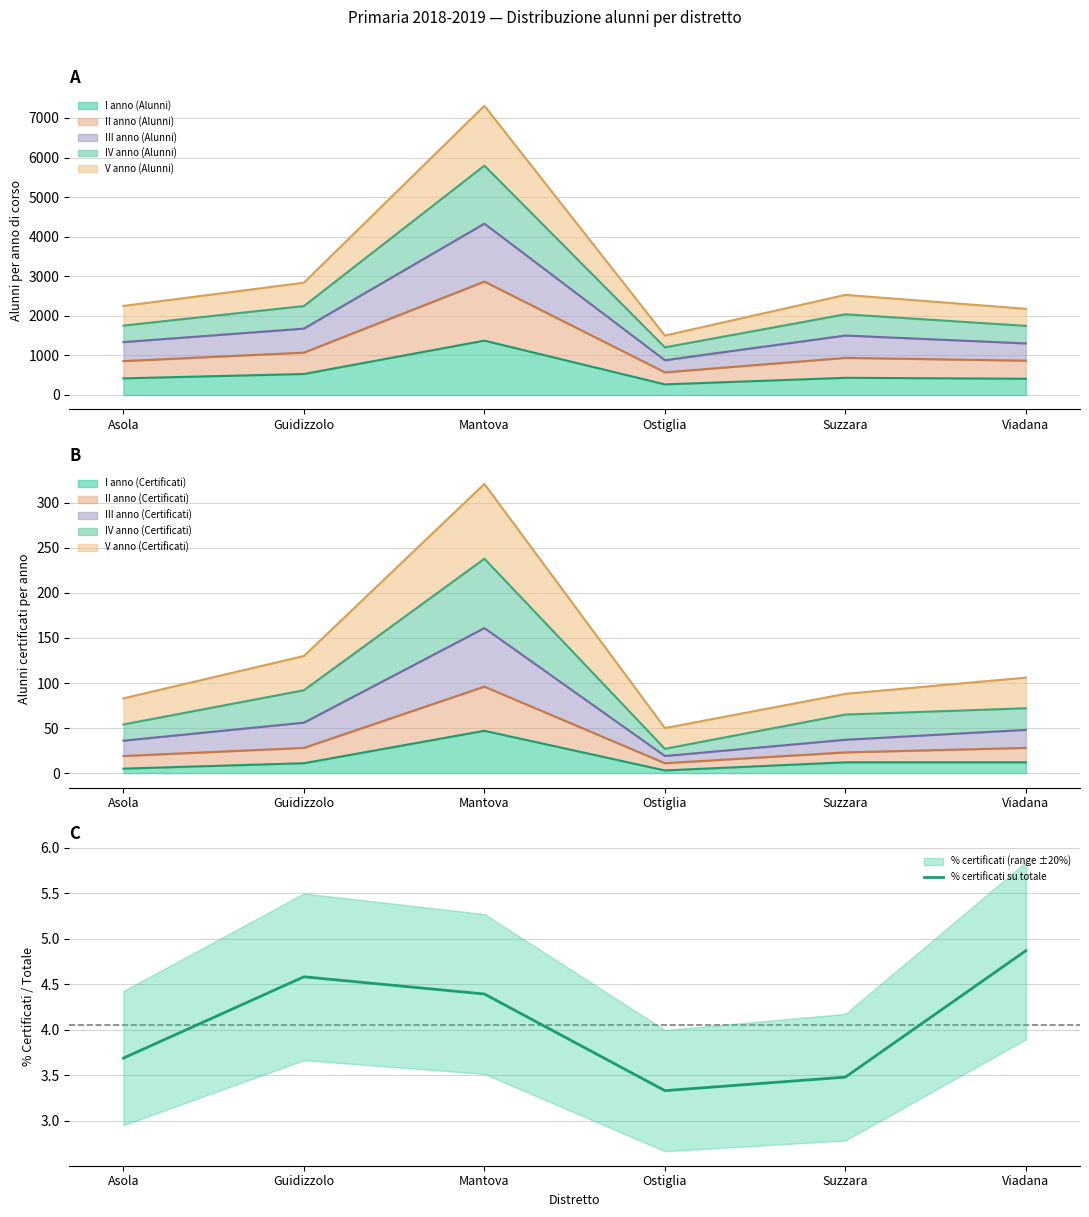

List the labels in order of value, largest first.

Viadana, Guidizzolo, Mantova, Asola, Suzzara, Ostiglia